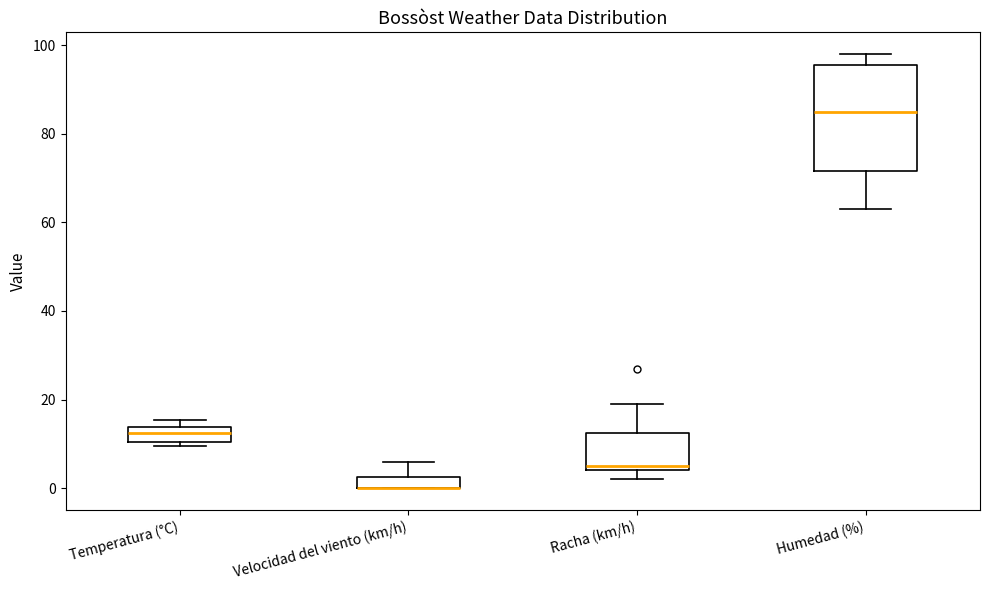

Where is the upper edge of the box for Temperatura (°C) on the y-axis? The values are not printed on the chart, so give them approximately, as read against the axis.

14